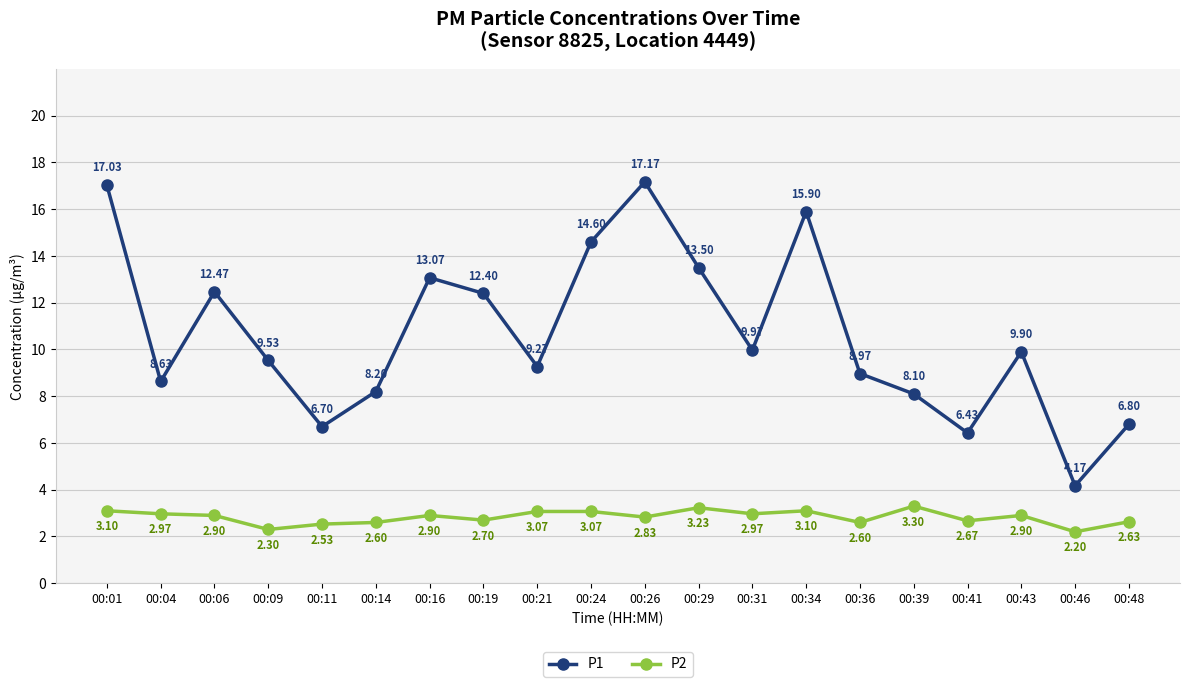

True or false: P2 and P1 cross at least once.

False